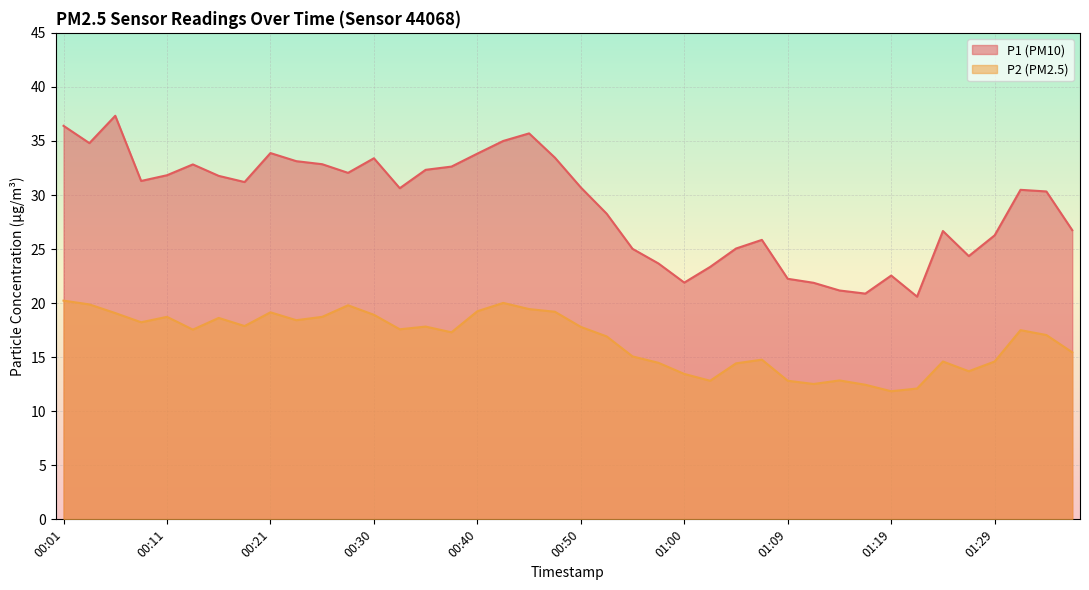

Reading left to right, transcribe all the data shown in this chart.

P1: 36.4	34.8	37.3	31.3	31.8	32.8	31.8	31.2	33.9	33.1	32.9	32.0	33.4	30.6	32.3	32.6	33.8	35.0	35.7	33.5	30.7	28.3	25.0	23.7	21.9	23.4	25.1	25.9	22.2	21.9	21.2	20.9	22.6	20.6	26.7	24.4	26.3	30.5	30.3	26.8
P2: 20.2	19.9	19.1	18.2	18.7	17.6	18.6	17.9	19.1	18.4	18.7	19.8	18.9	17.6	17.8	17.3	19.2	20.0	19.4	19.2	17.8	16.9	15.1	14.5	13.4	12.8	14.4	14.8	12.8	12.5	12.8	12.4	11.8	12.1	14.6	13.7	14.6	17.5	17.1	15.4